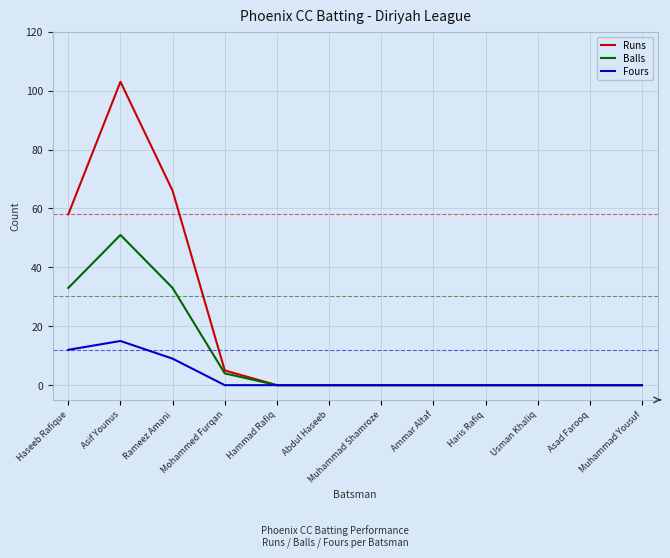

Which label corresponds to the largest value in the chart?

Asif Younus